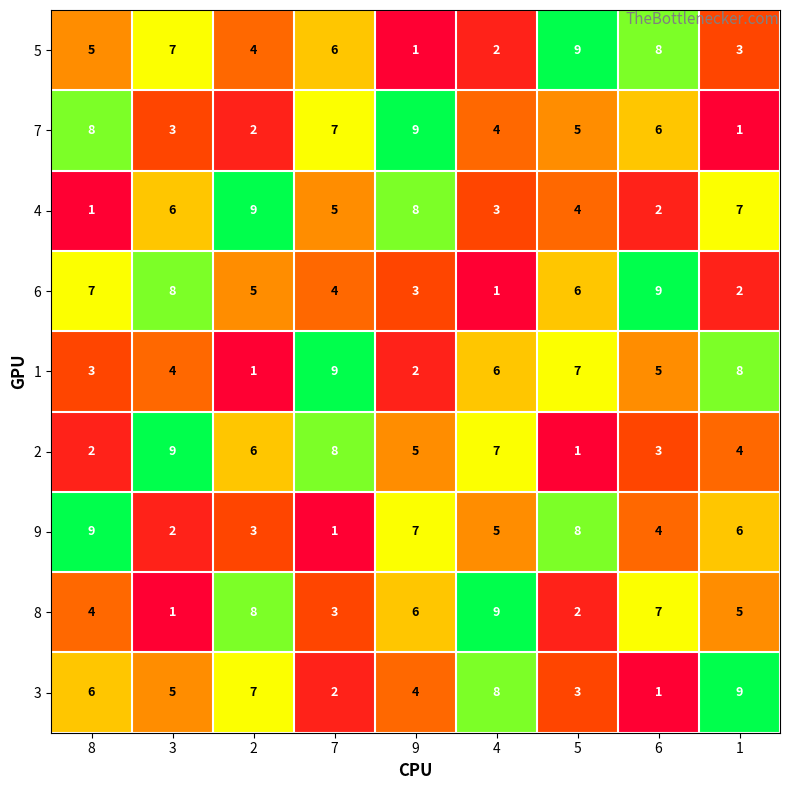

What value does the 6 series have at 2?

5